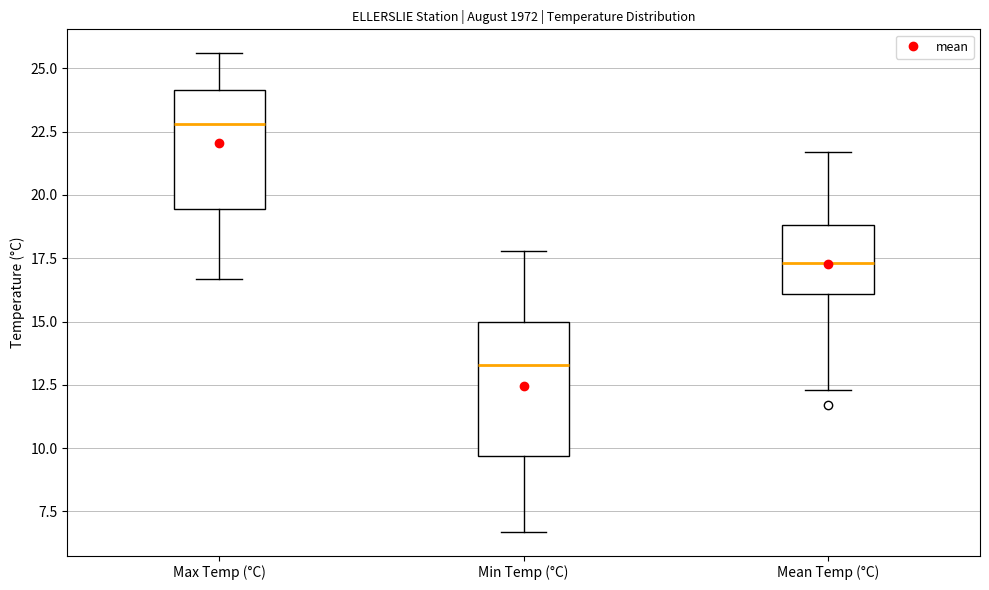

Reading left to right, read every box against the y-axis: the position of its median line, the range the box covers, and the ends of its whiskers. The values are not printed on the chart, so give them approximately, as read against the axis.

Max Temp (°C): median 23.0, box 19.5 to 24.0, whiskers 16.5 to 25.5
Min Temp (°C): median 13.5, box 9.5 to 15.0, whiskers 6.5 to 18.0
Mean Temp (°C): median 17.5, box 16.0 to 19.0, whiskers 12.5 to 21.5